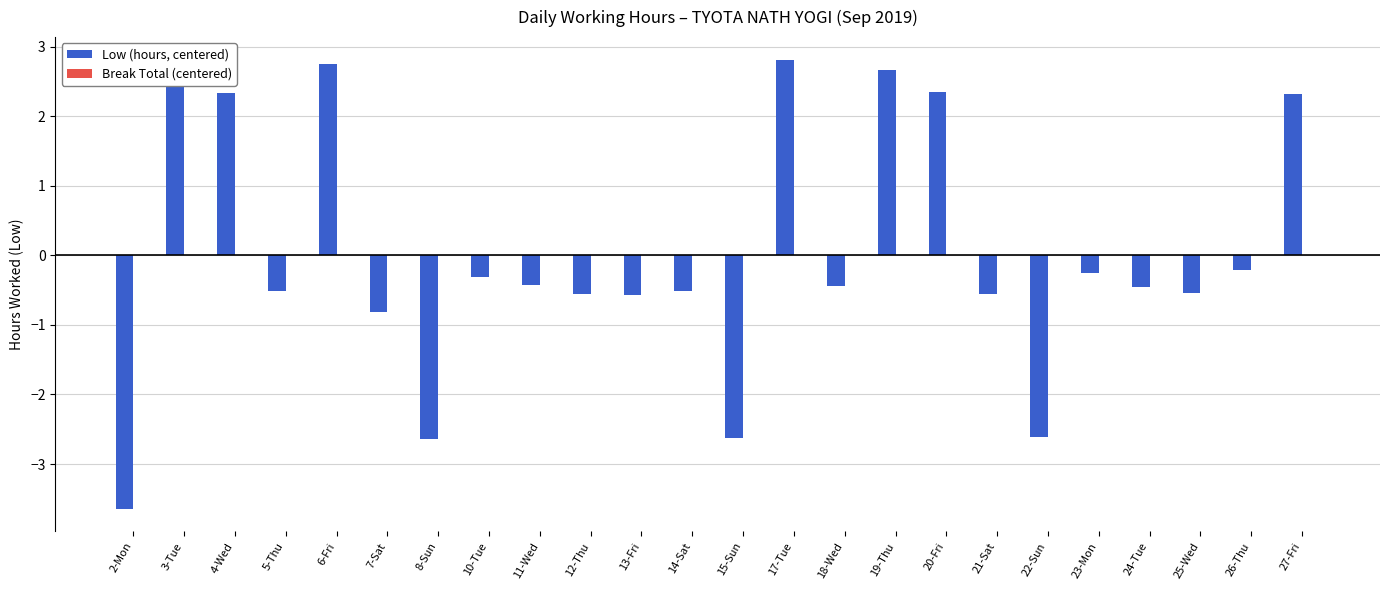

What position from the right is 12-Thu?

15